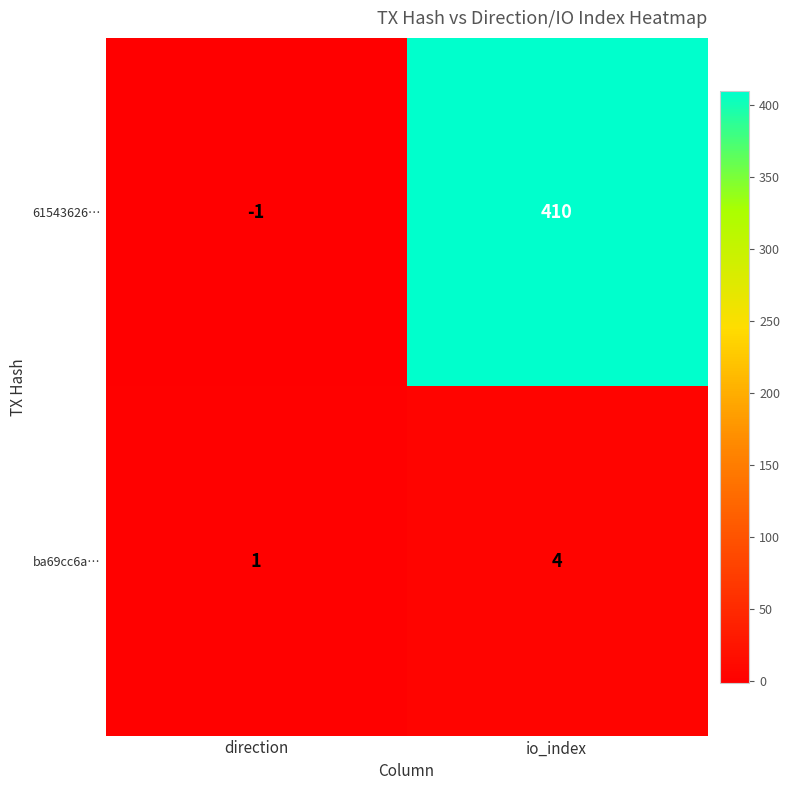

What is the difference between the 61543626… values at io_index and direction?

411